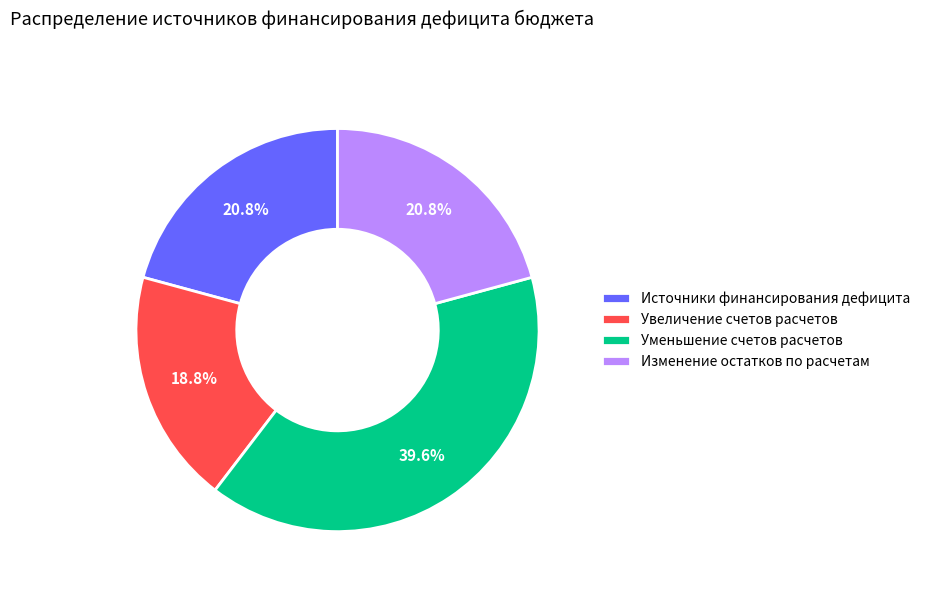

Which slice is the smallest?

Увеличение счетов расчетов